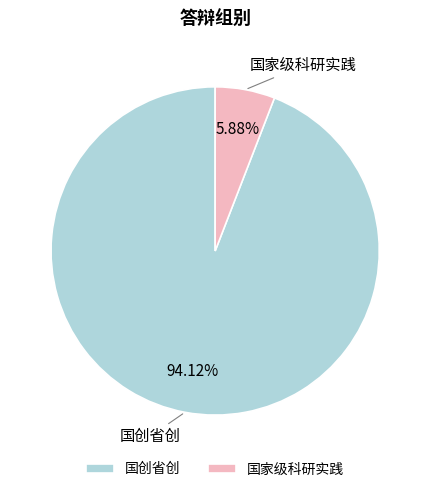

What is the total percentage of 国创省创 and 国家级科研实践?

100.0%